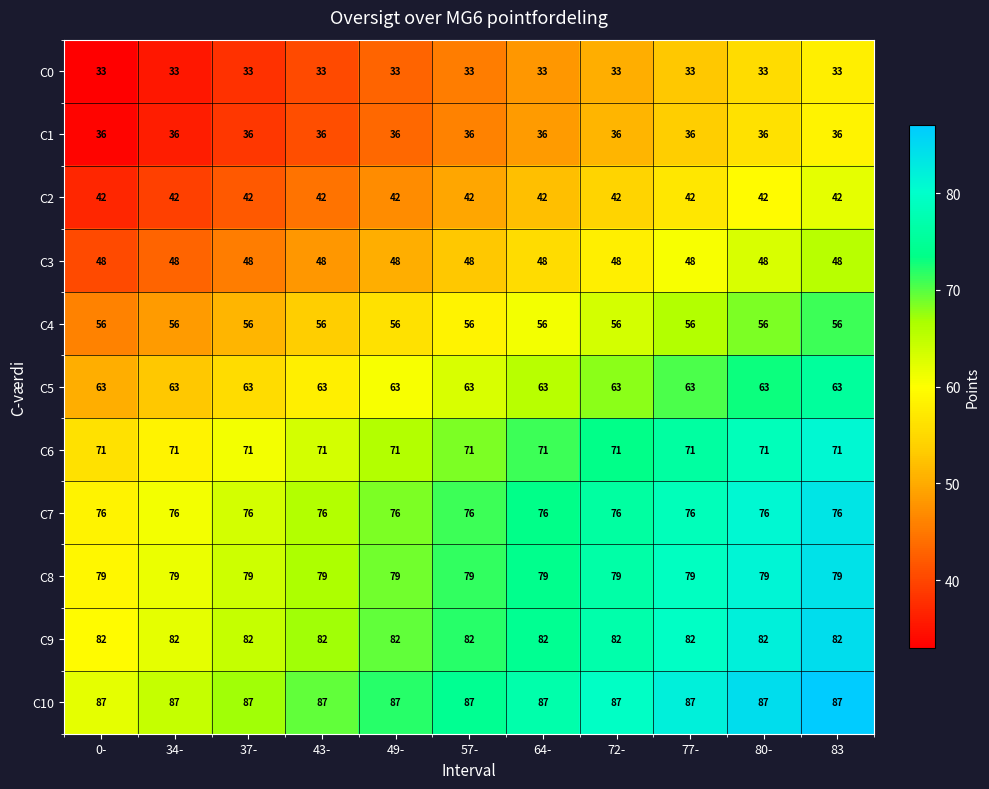

What value does the C9 series have at 80-?

82